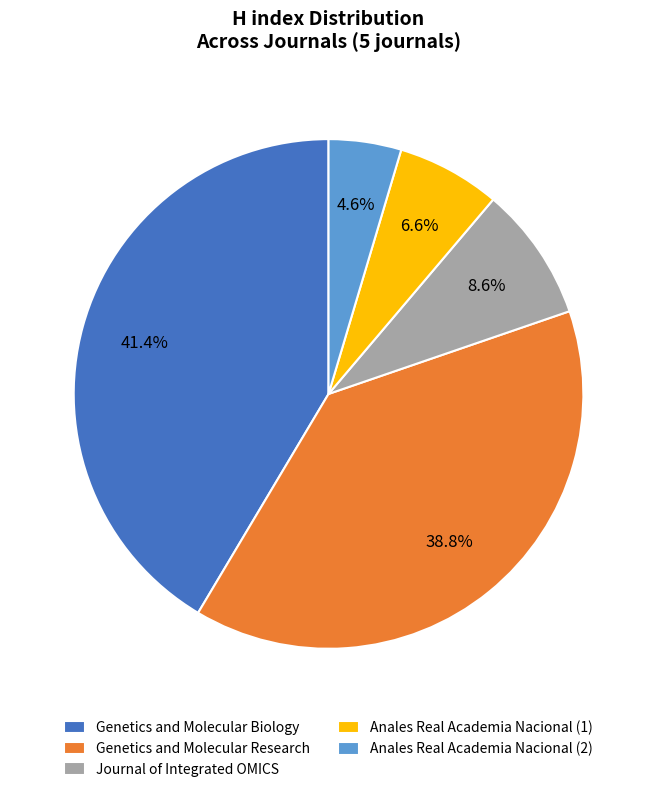

How many slices are in this pie chart?

5